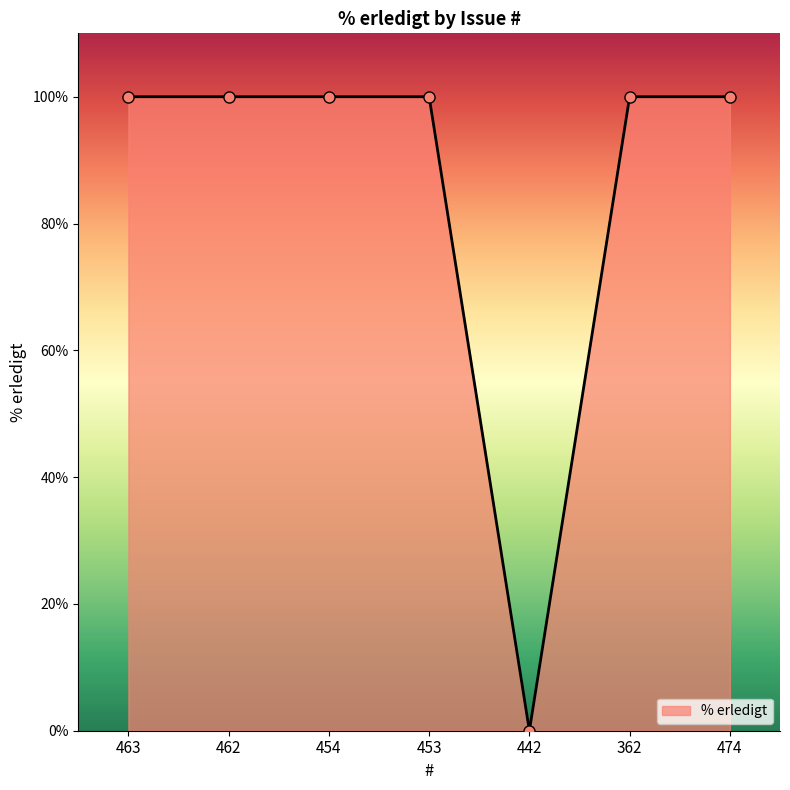

What is the sum of the values at 474 and 463?

200